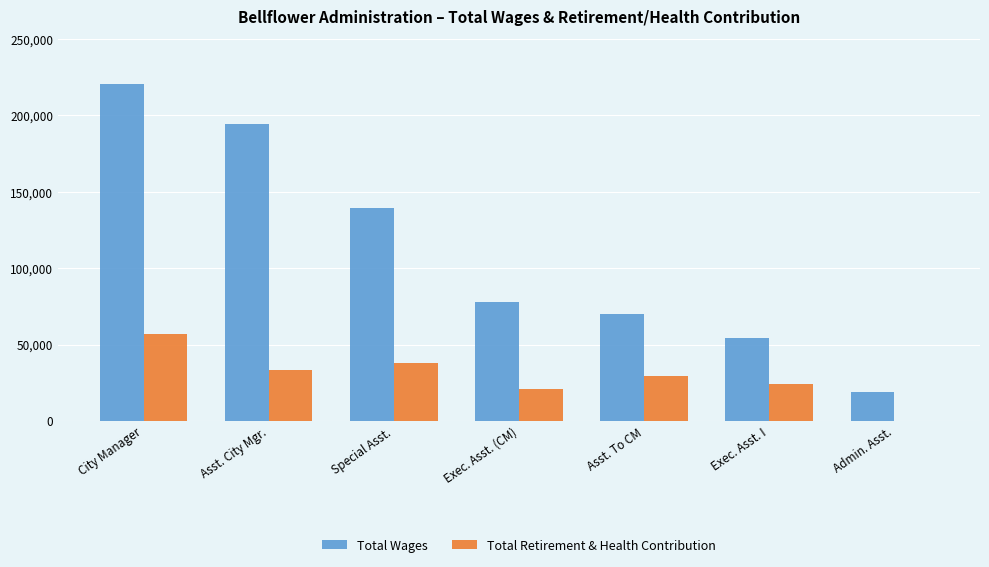

What are all the series names shown in the legend?

Total Wages, Total Retirement & Health Contribution